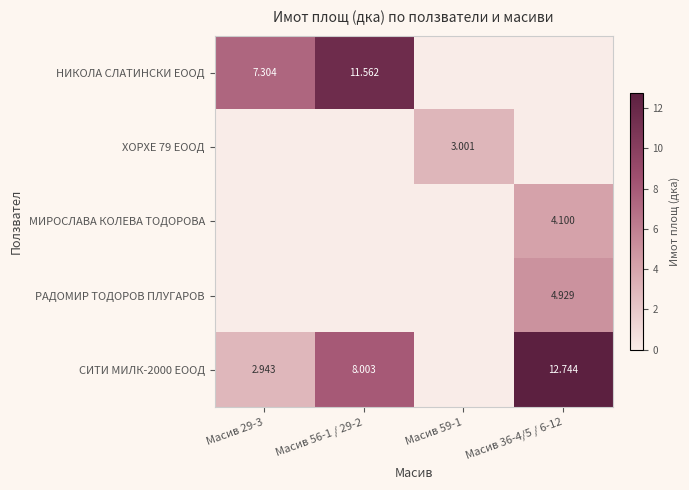

At how many categories does at least one series exceed 3?

4